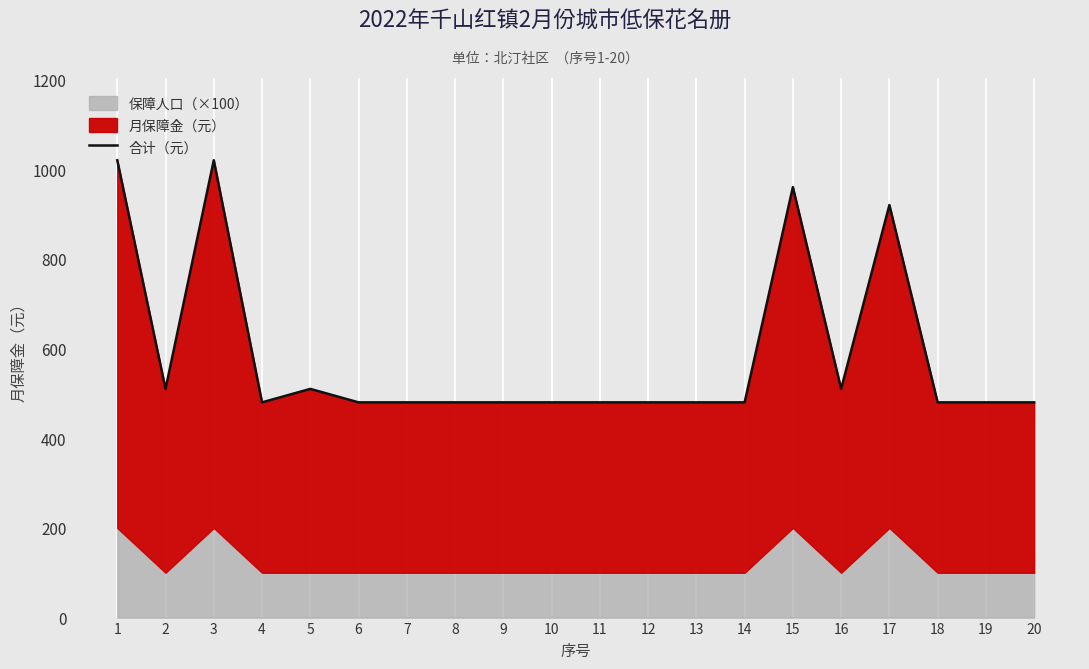

Reading left to right, what are all the values shown in this chart?

1=1020	2=510	3=1020	4=480	5=510	6=480	7=480	8=480	9=480	10=480	11=480	12=480	13=480	14=480	15=960	16=510	17=920	18=480	19=480	20=480